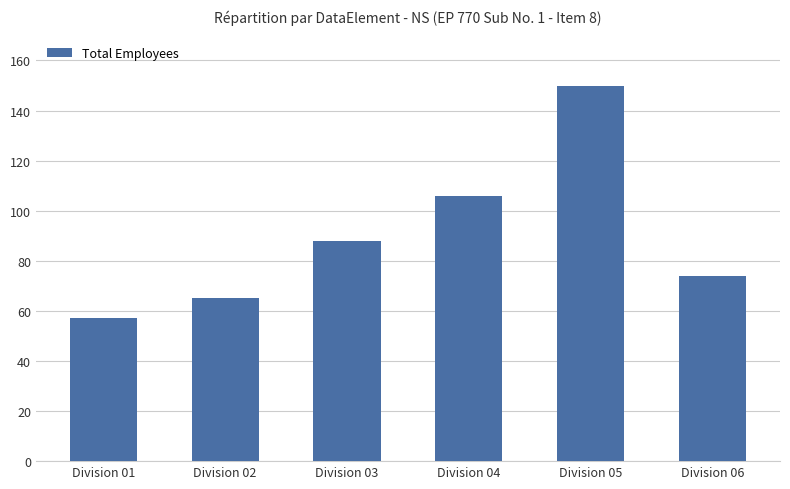

What is the greatest value displayed?

150